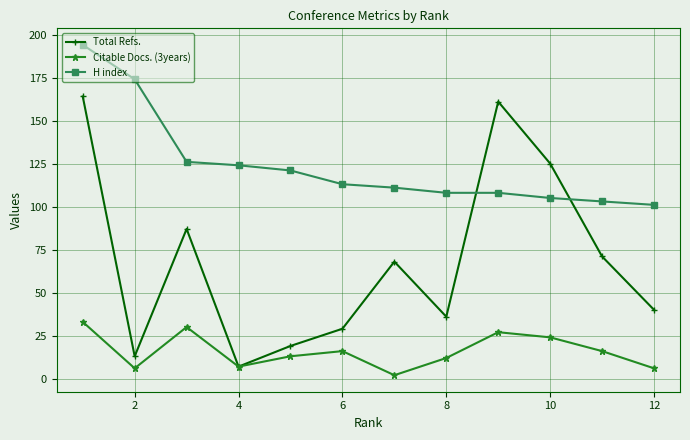

What is the minimum value for Total Refs.?

7